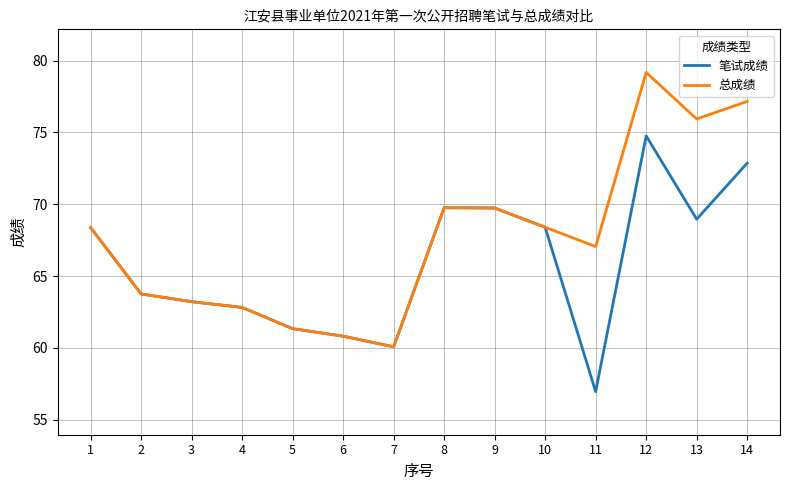

Where is the first local minimum for 笔试成绩?

7